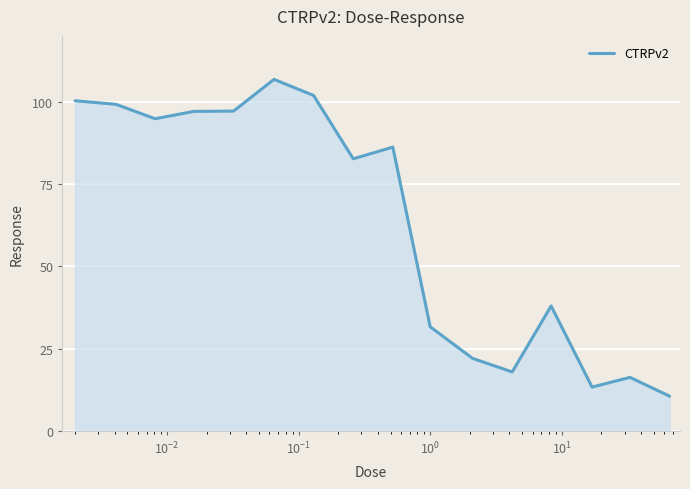

True or false: the data has more than 1 interior local peaks.

True